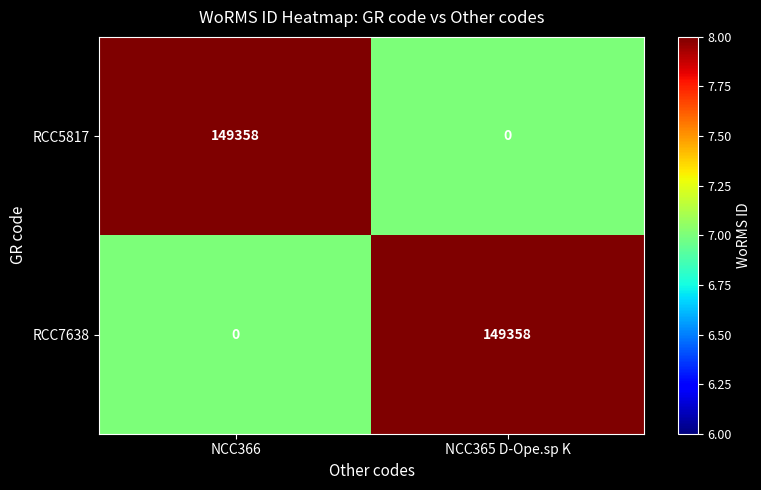

Which category has the lowest value in the RCC5817 series?

NCC365 D-Ope.sp K